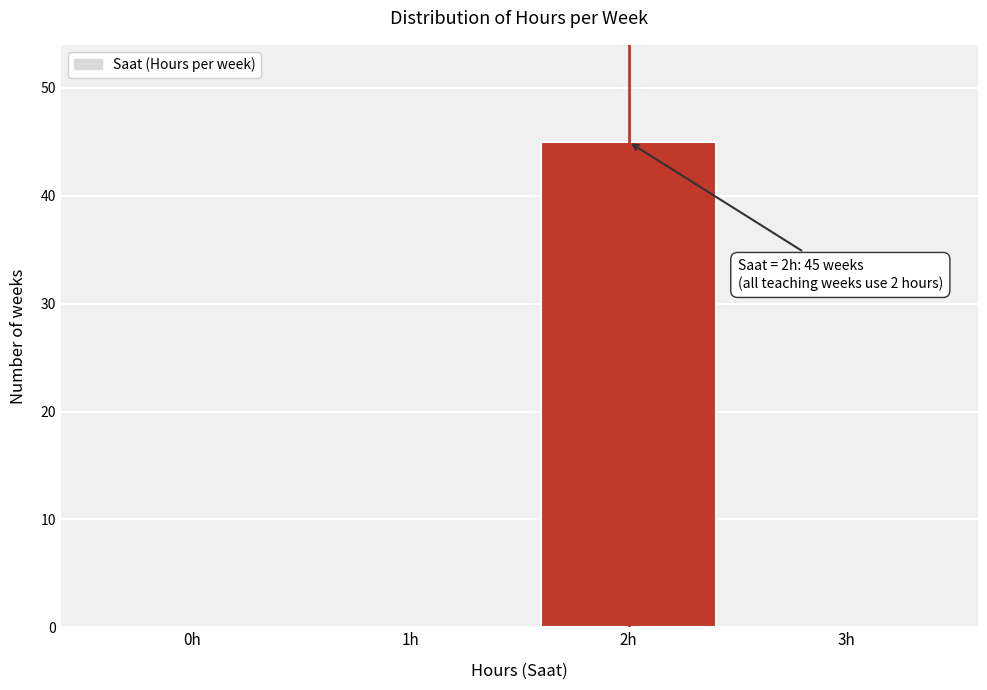

Reading left to right, list all the values displayed in this chart.

0h=0	1h=0	2h=45	3h=0